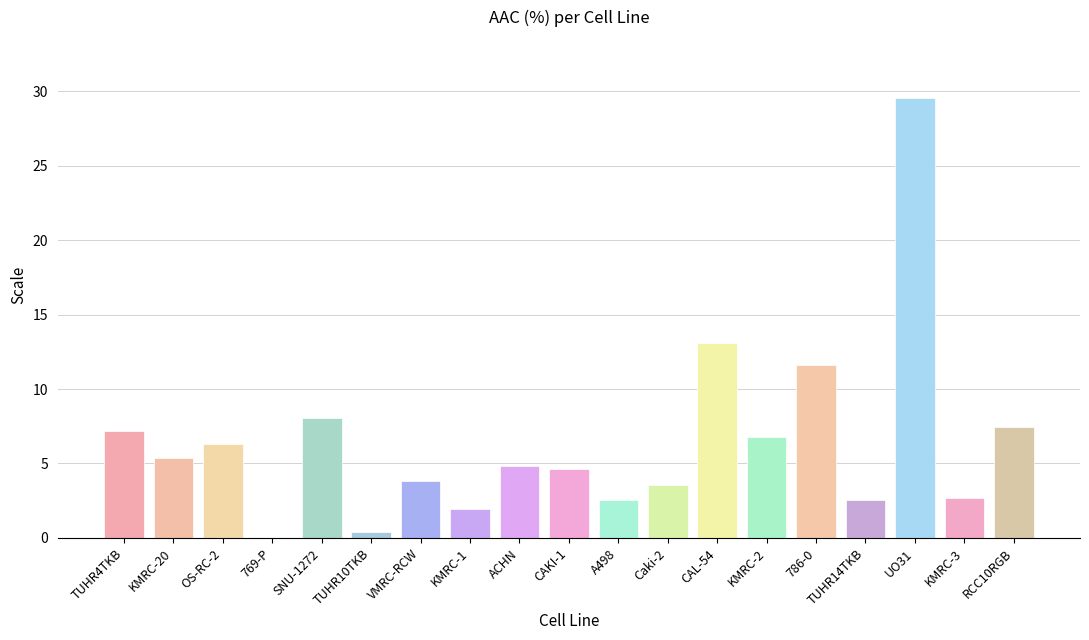

At which label does the data first exceed 4?

TUHR4TKB